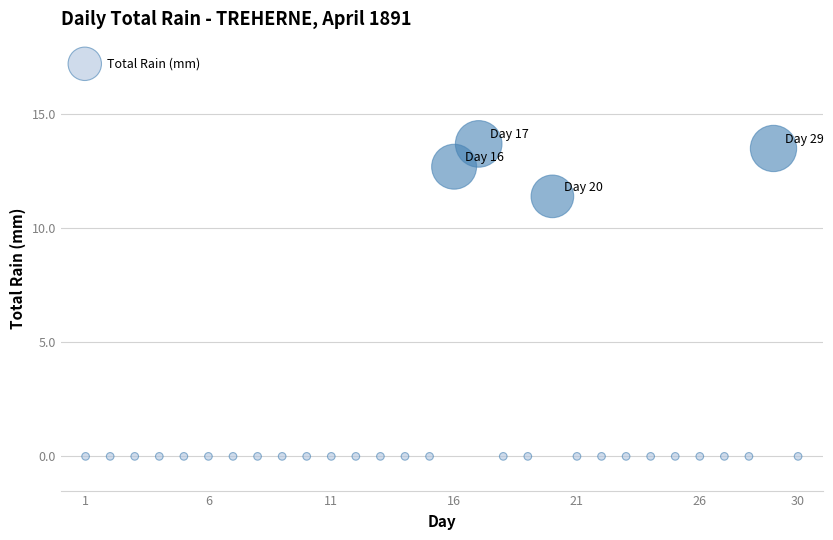

What is the range of Y values (max minus min)?

13.7